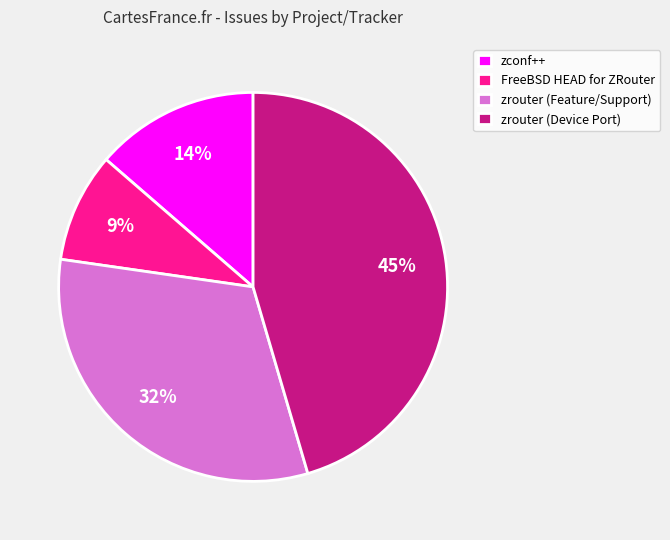

Combined, do FreeBSD HEAD for ZRouter and zconf++ account for over 50%?

No